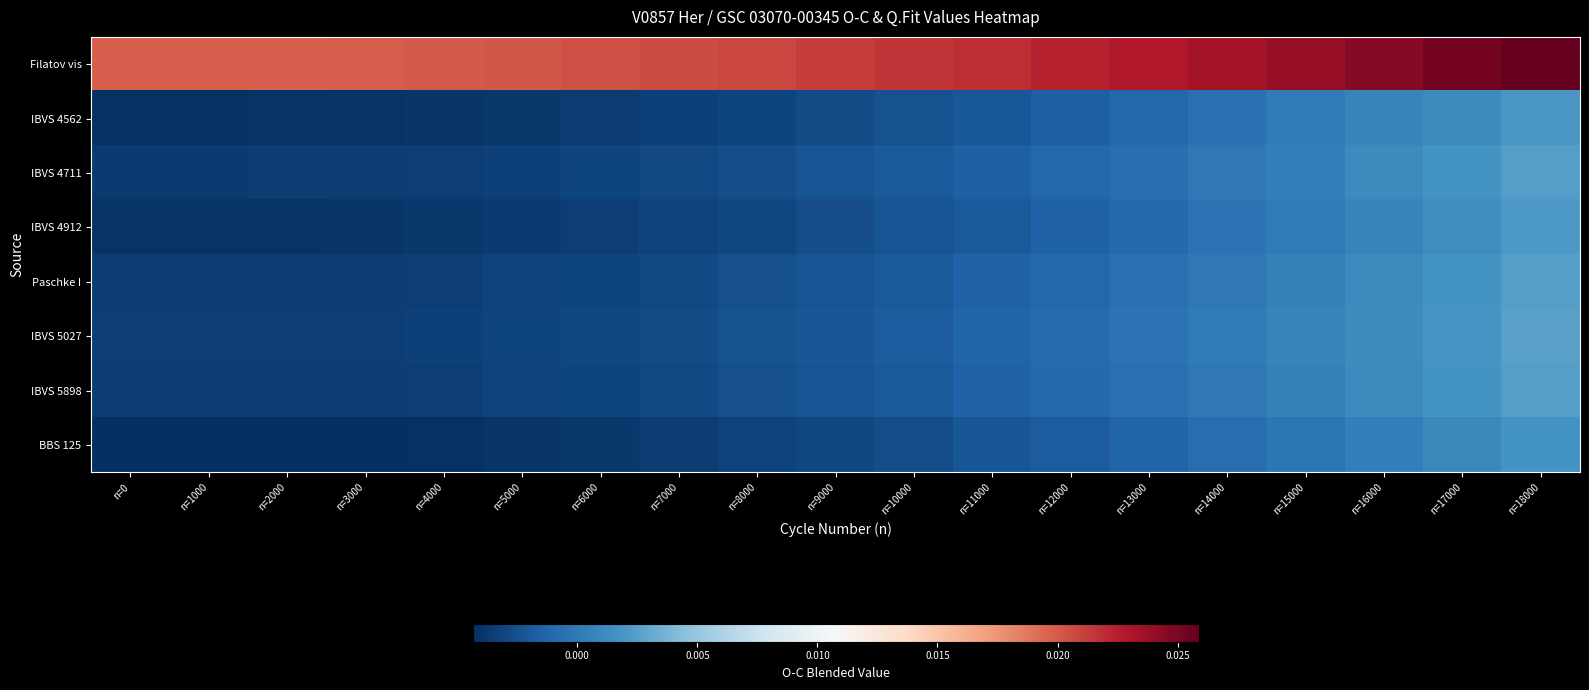

Which category has the lowest value across all series?

n=1000